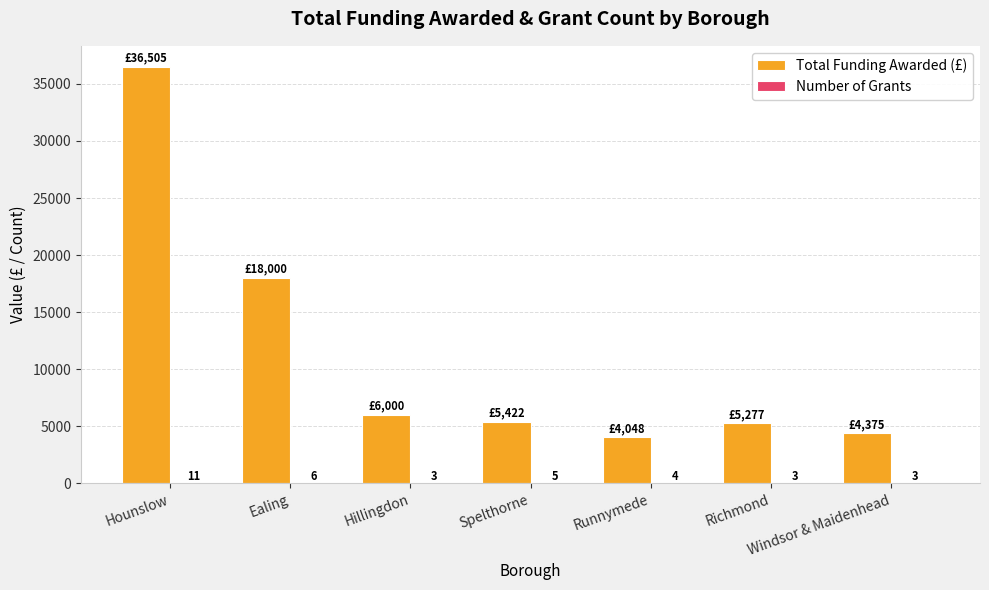

What is the sum of all Total Funding Awarded (£) values?

79627